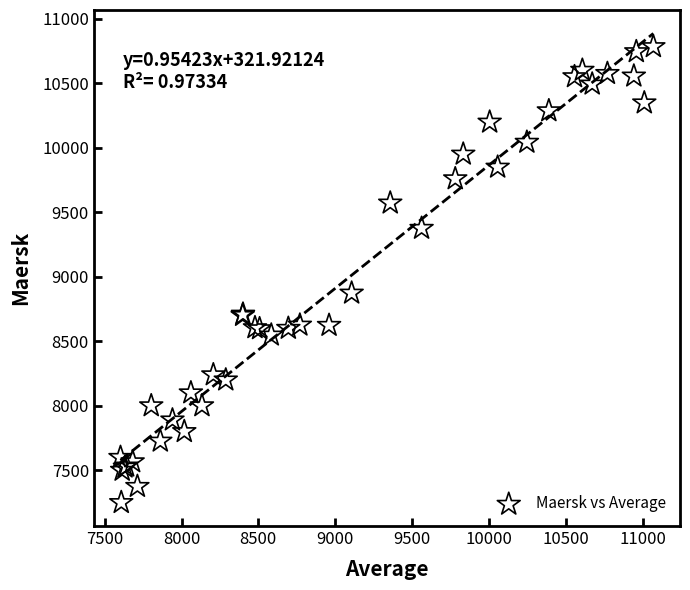

What Y value in the scatter plot is closest to 9016?

8873